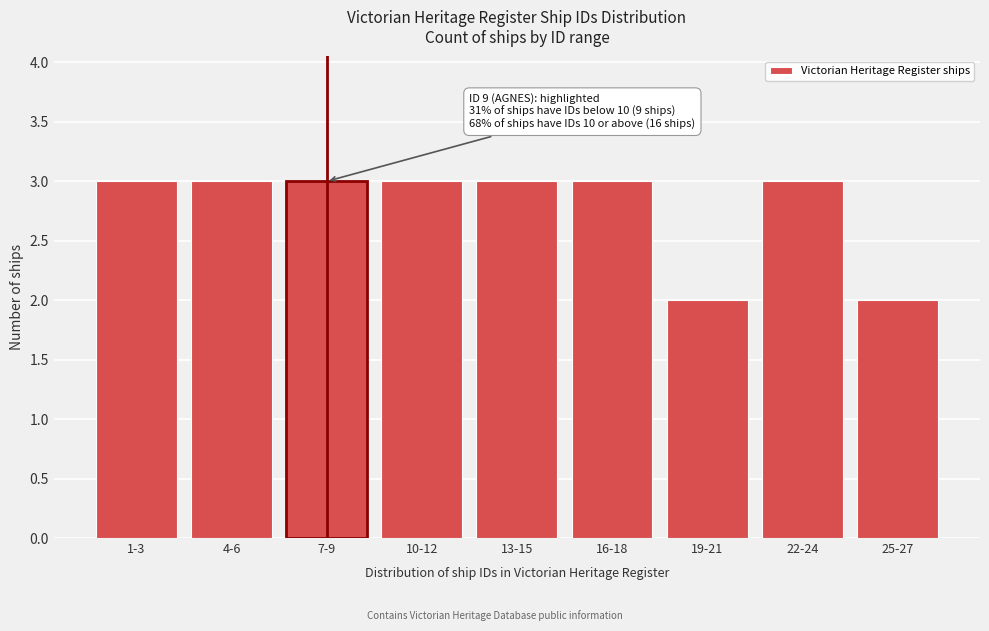

Reading left to right, transcribe all the data shown in this chart.

3	3	3	3	3	3	2	3	2